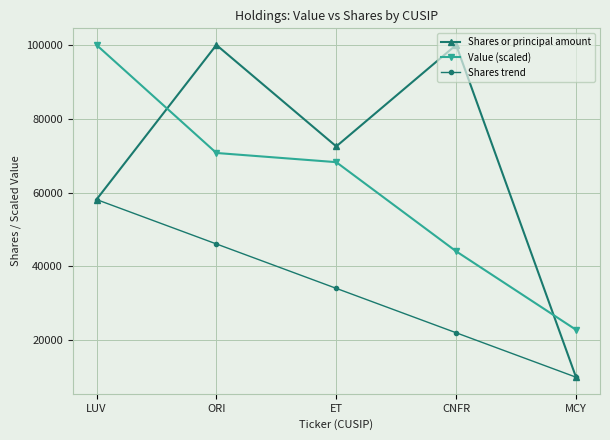

What is the total value across all series at ORI?

216831.0